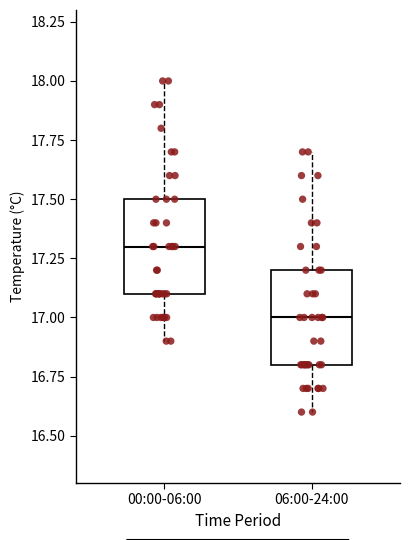

Where does the median line of the box for 00:00-06:00 sit on the y-axis? The values are not printed on the chart, so give them approximately, as read against the axis.

17.3